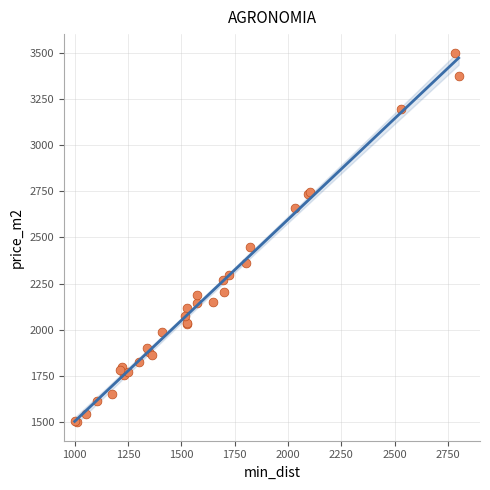

What Y value in the scatter plot is closest to 2500?

2445.9